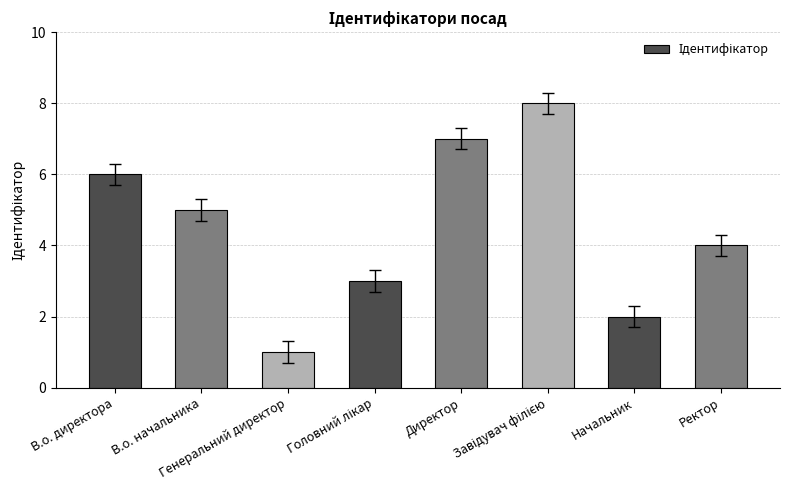

How many values are between 3 and 7?

5